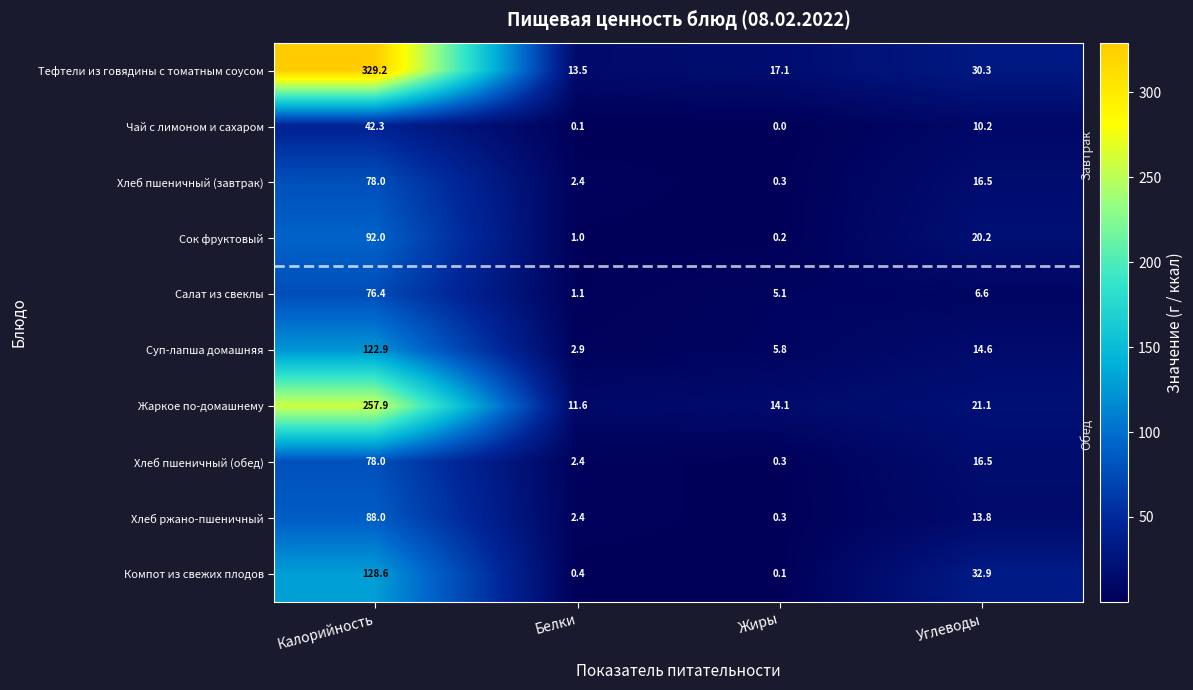

At which label does Хлеб пшеничный (обед) first exceed 16?

Калорийность